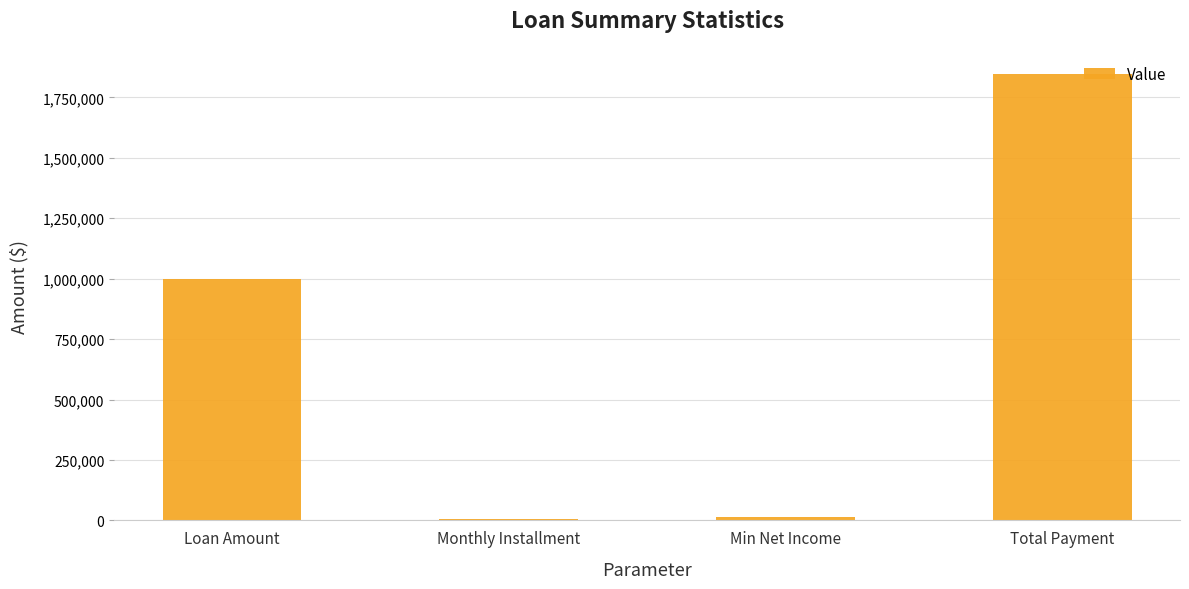

What is the sum of all values?

2866025.5